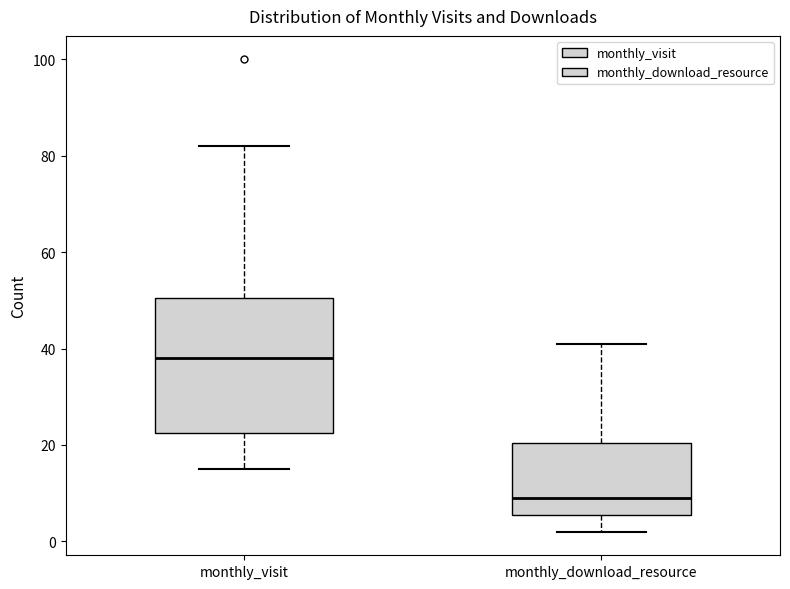

Reading left to right, read every box against the y-axis: the position of its median line, the range the box covers, and the ends of its whiskers. The values are not printed on the chart, so give them approximately, as read against the axis.

monthly_visit: median 38, box 22 to 50, whiskers 16 to 82
monthly_download_resource: median 10, box 6 to 20, whiskers 2 to 42